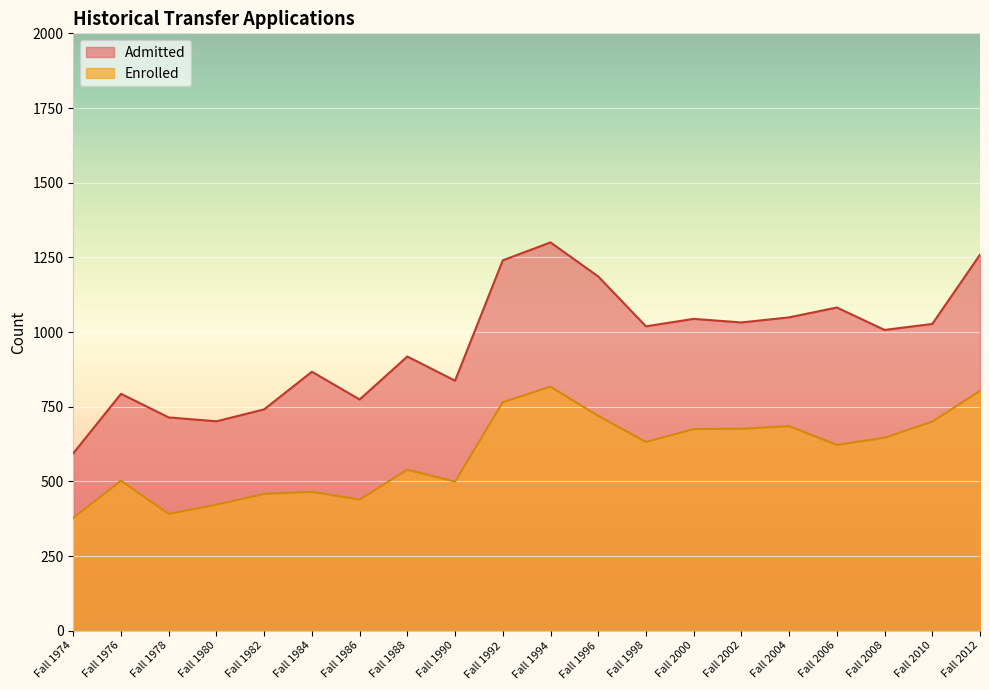

At which category is the sum across all series the highest?

Fall 1994